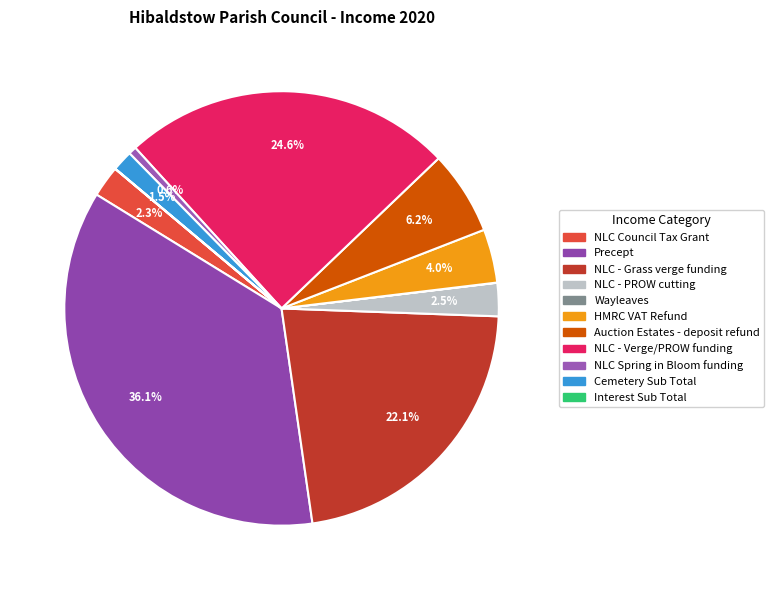

What is the change in value from Auction Estates - deposit refund to NLC Spring in Bloom funding?

-2210.0